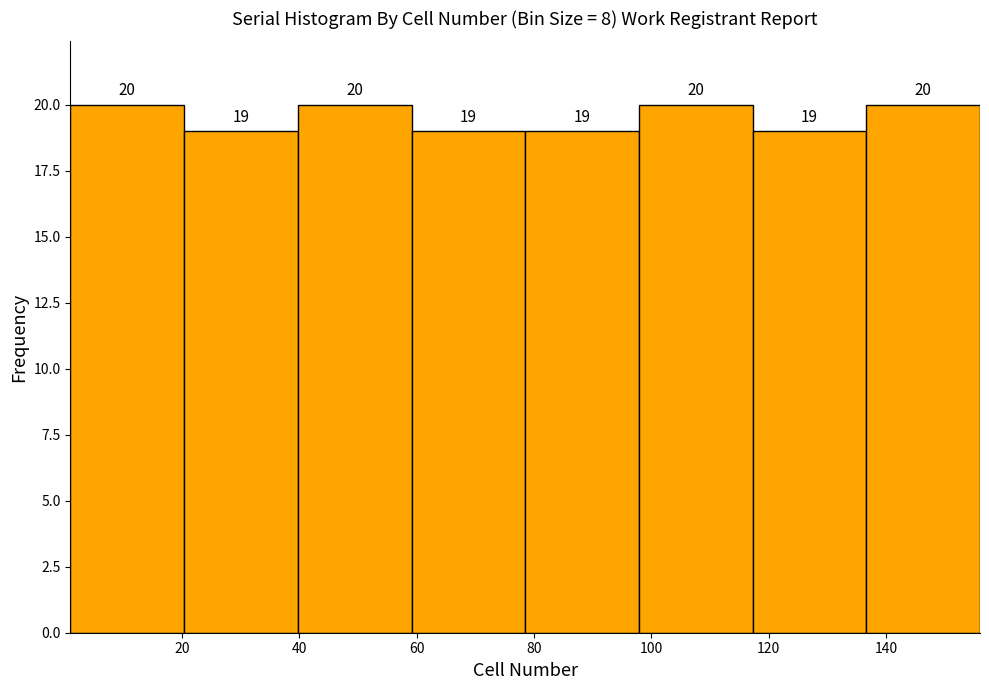

Reading left to right, list every bar in this chart as the range it spans on the x-axis followed by its height. The bar edges are not printed on the chart, so give them approximately, as read against the axis.

2 to 20: 20
20 to 40: 19
40 to 60: 20
60 to 78: 19
78 to 98: 19
98 to 118: 20
118 to 136: 19
136 to 156: 20